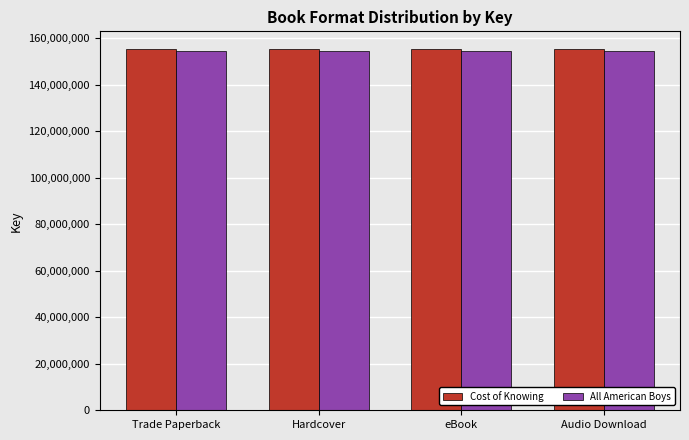

What is the difference between the highest and lowest values at Hardcover?

539731